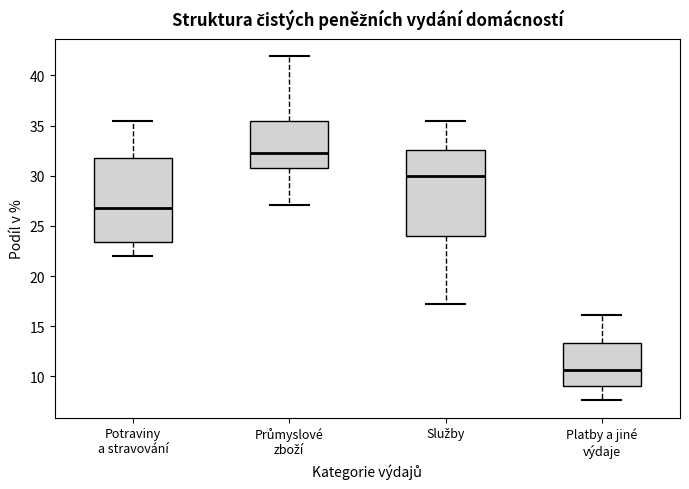

Reading left to right, read every box against the y-axis: the position of its median line, the range the box covers, and the ends of its whiskers. The values are not printed on the chart, so give them approximately, as read against the axis.

Potraviny a stravování: median 27.0, box 23.5 to 32.0, whiskers 22.0 to 35.5
Průmyslové zboží: median 32.5, box 31.0 to 35.5, whiskers 27.0 to 42.0
Služby: median 30.0, box 24.0 to 32.5, whiskers 17.0 to 35.5
Platby a jiné výdaje: median 10.5, box 9.0 to 13.5, whiskers 7.5 to 16.0